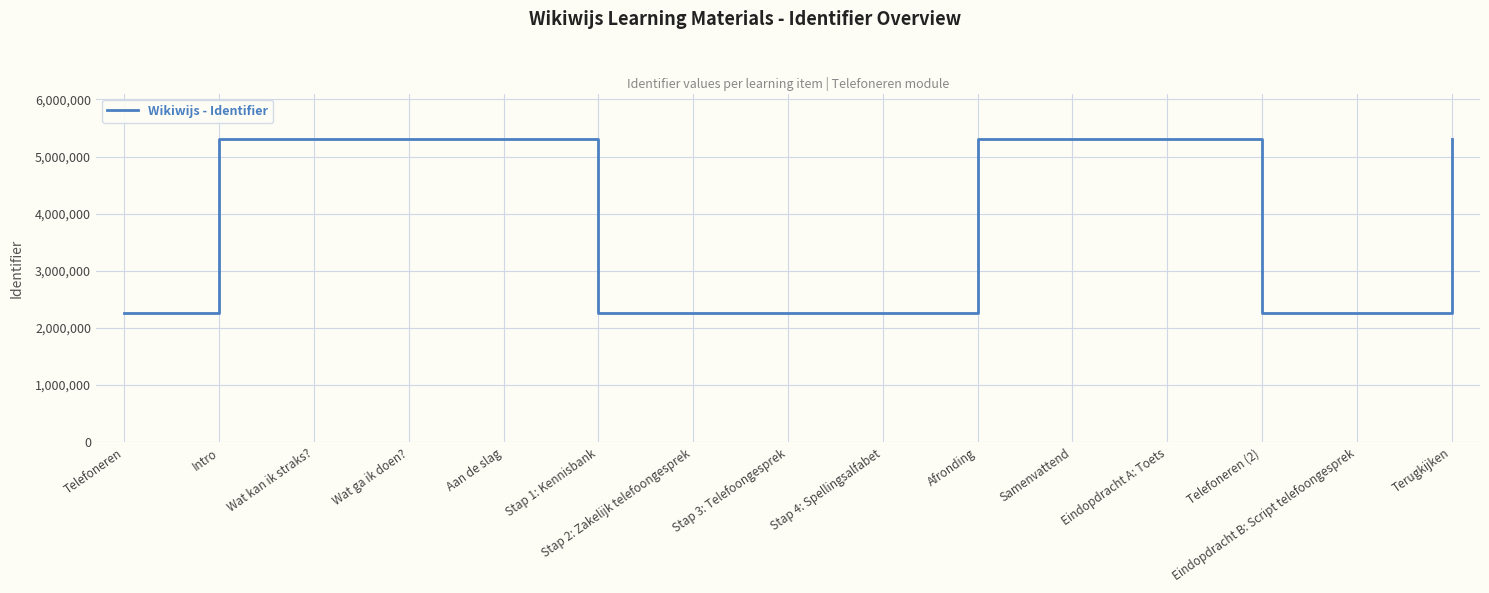

What is the sum of the values at Terugkijken and Wat ga ik doen??

10614626